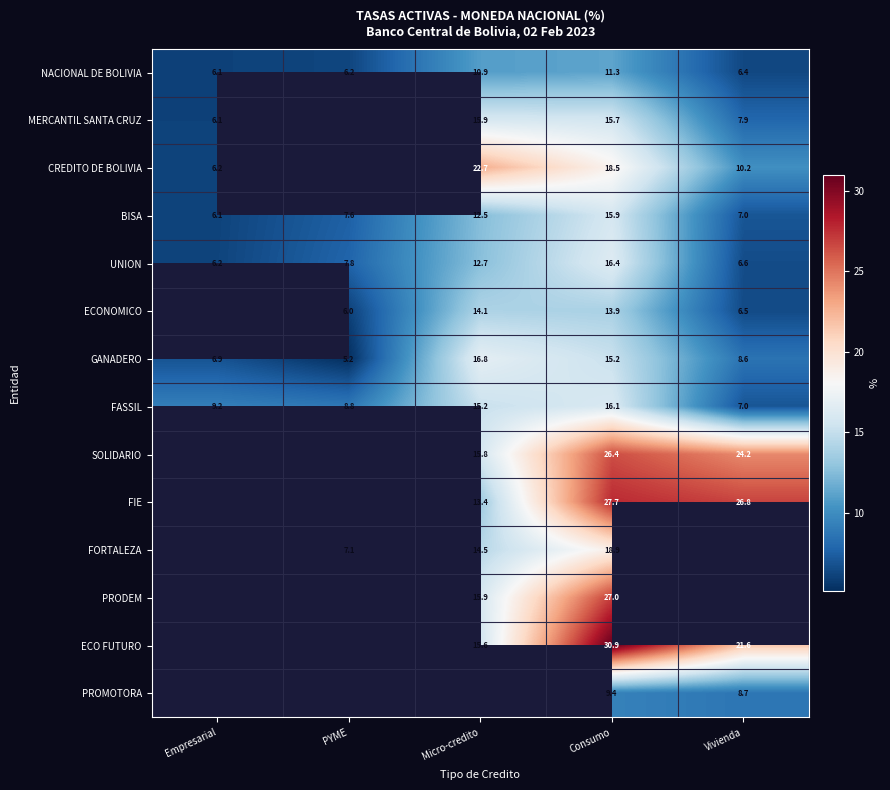

At how many categories does at least one series exceed 27?

1